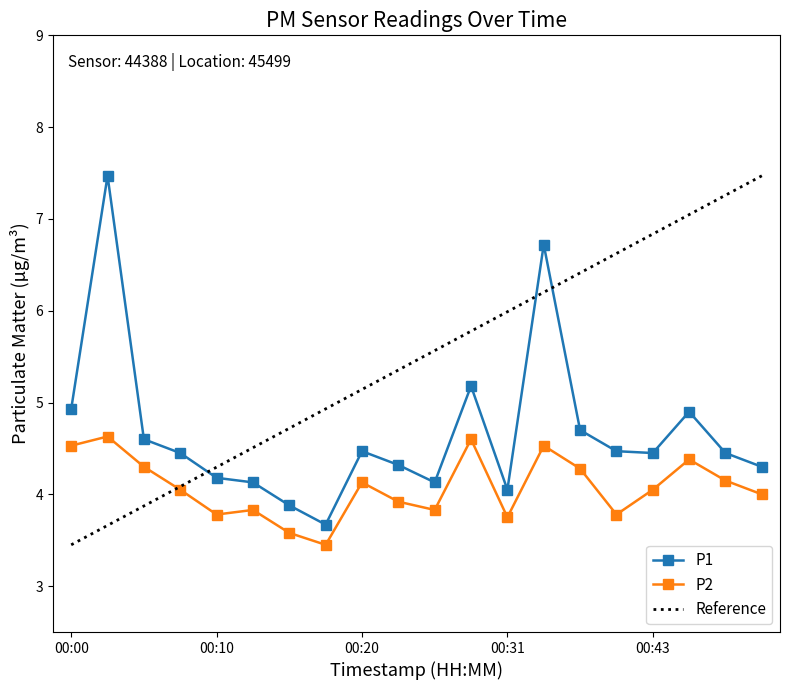

Which series has the widest spread of values?

Reference